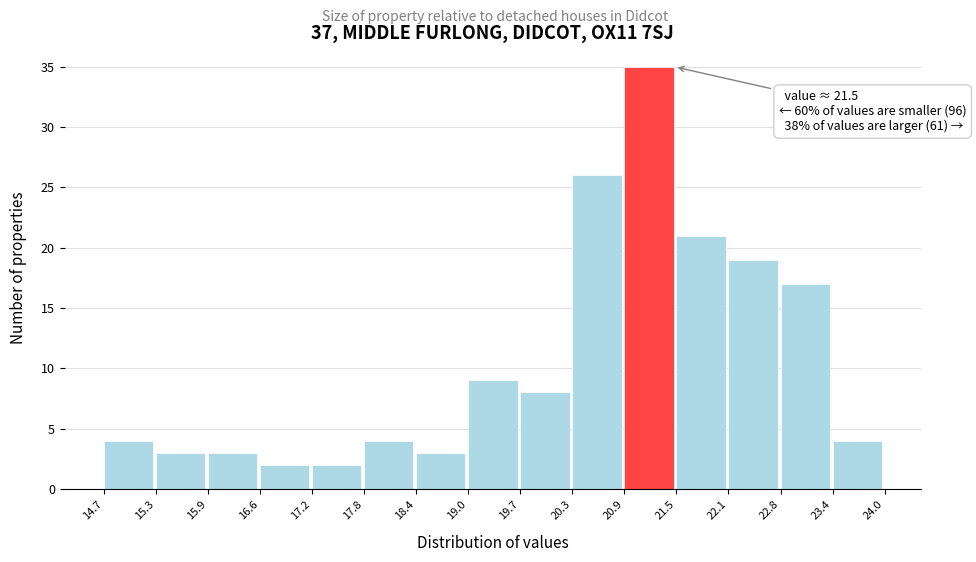

Which range on the x-axis has the tallest bar?

20.9 to 21.5